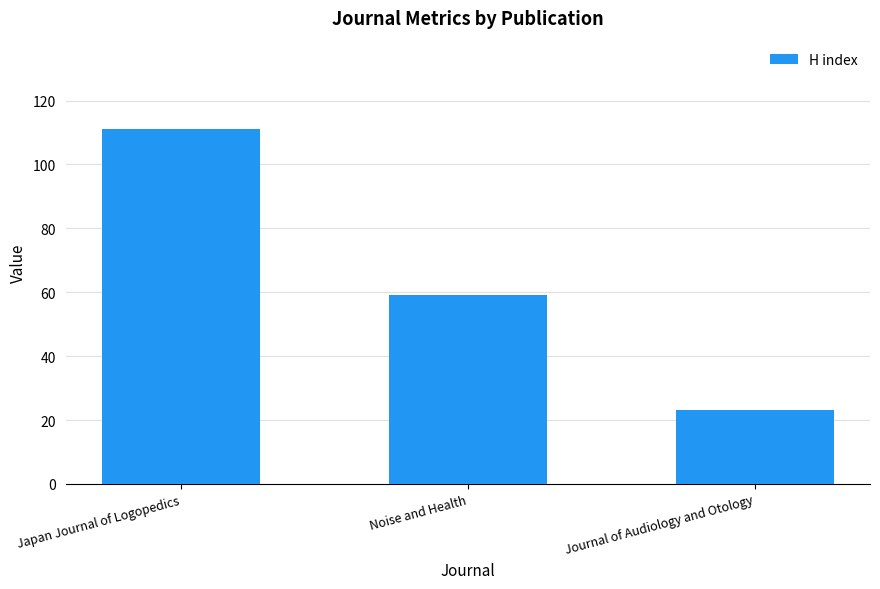

Does the chart contain any negative values?

No